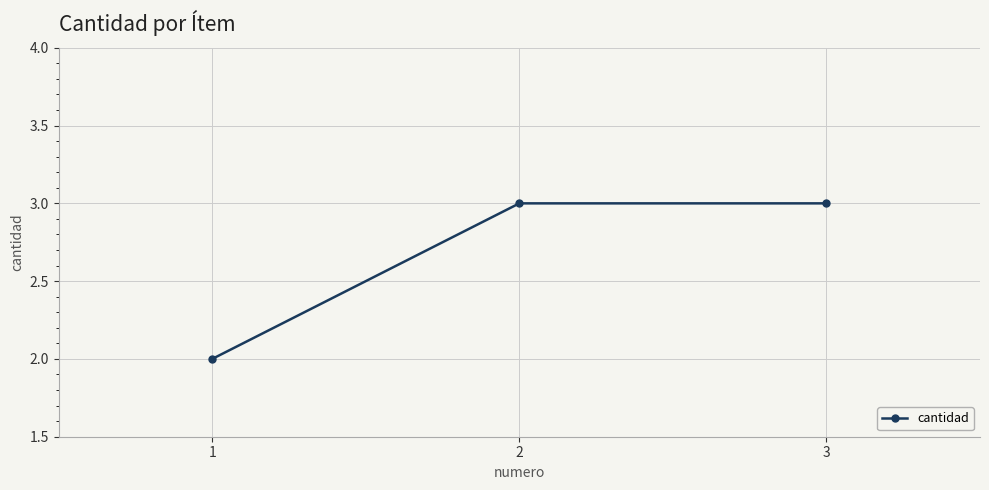

The chart shows a value of 3 at 3. True or false?

True